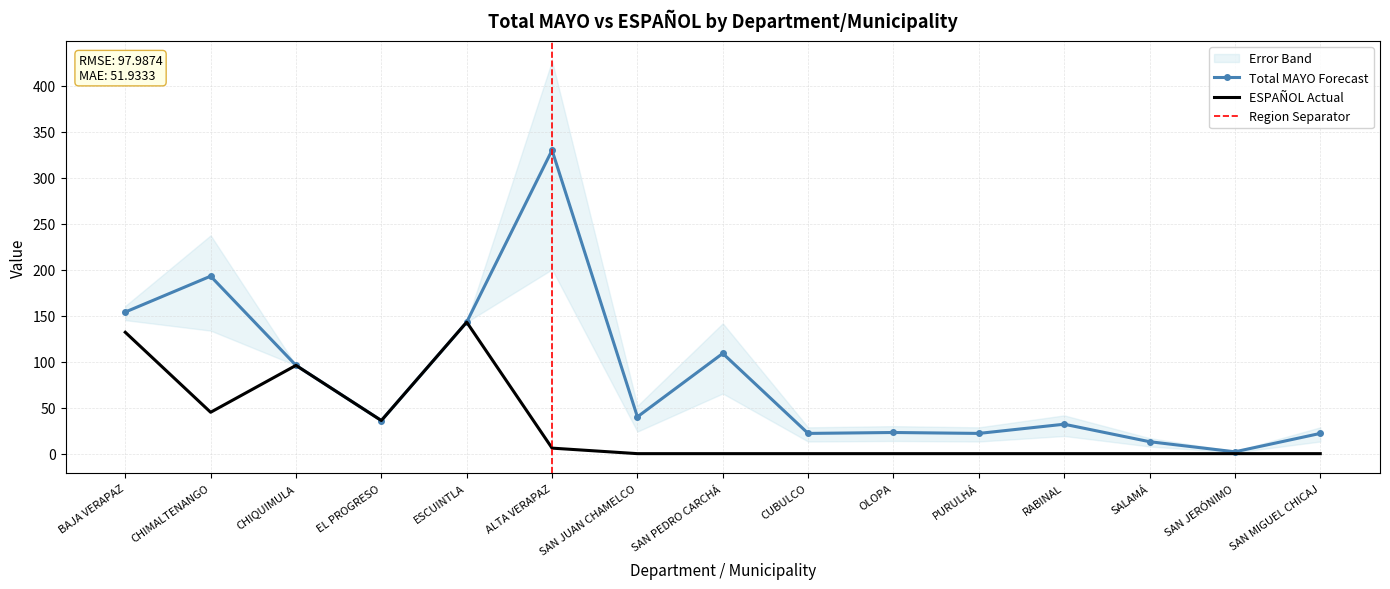

The value of ESPAÑOL at SAN JERÓNIMO is -57. True or false?

False